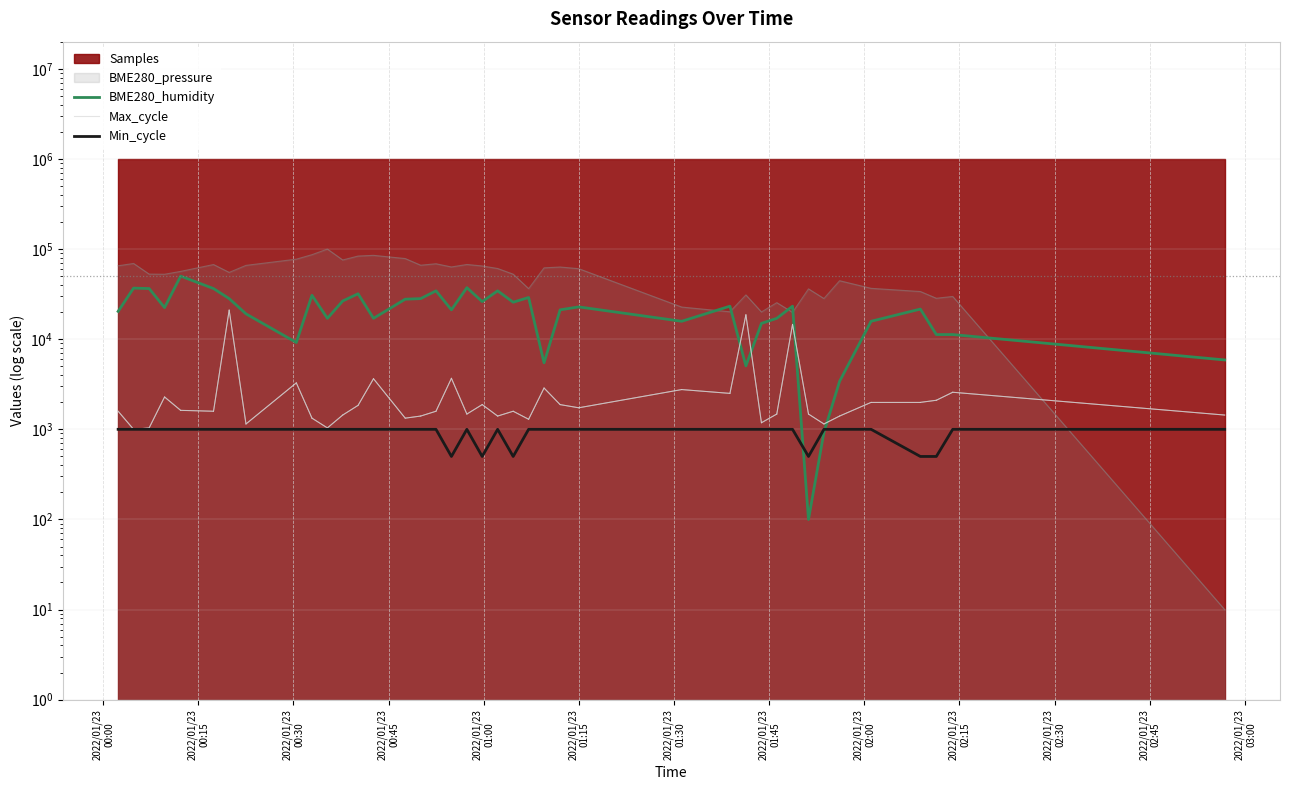

How many interior local peaks does the Max_cycle series have?

12